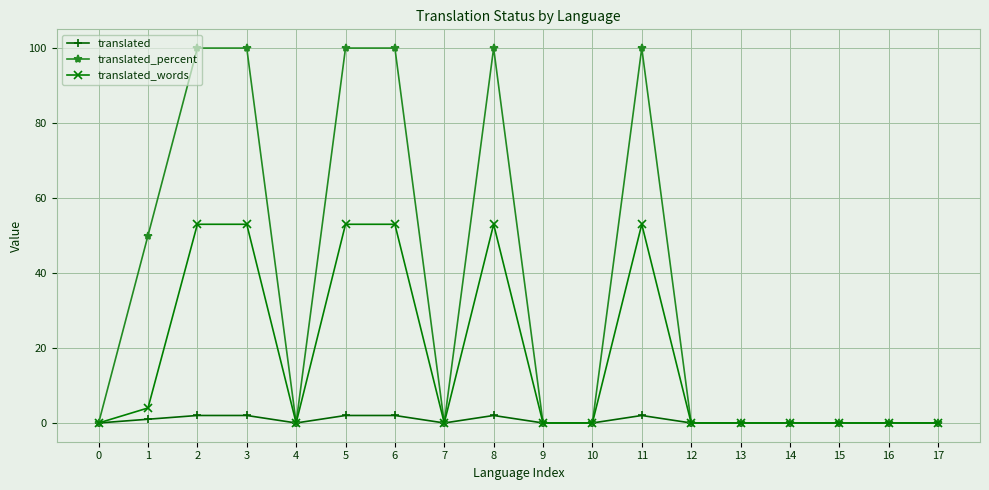

What is the maximum value shown in the chart?

100